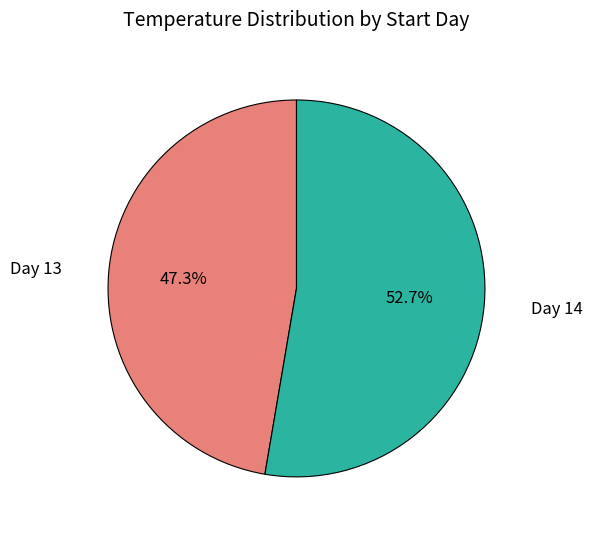

To the nearest percent, what is the average slice percentage?

50%